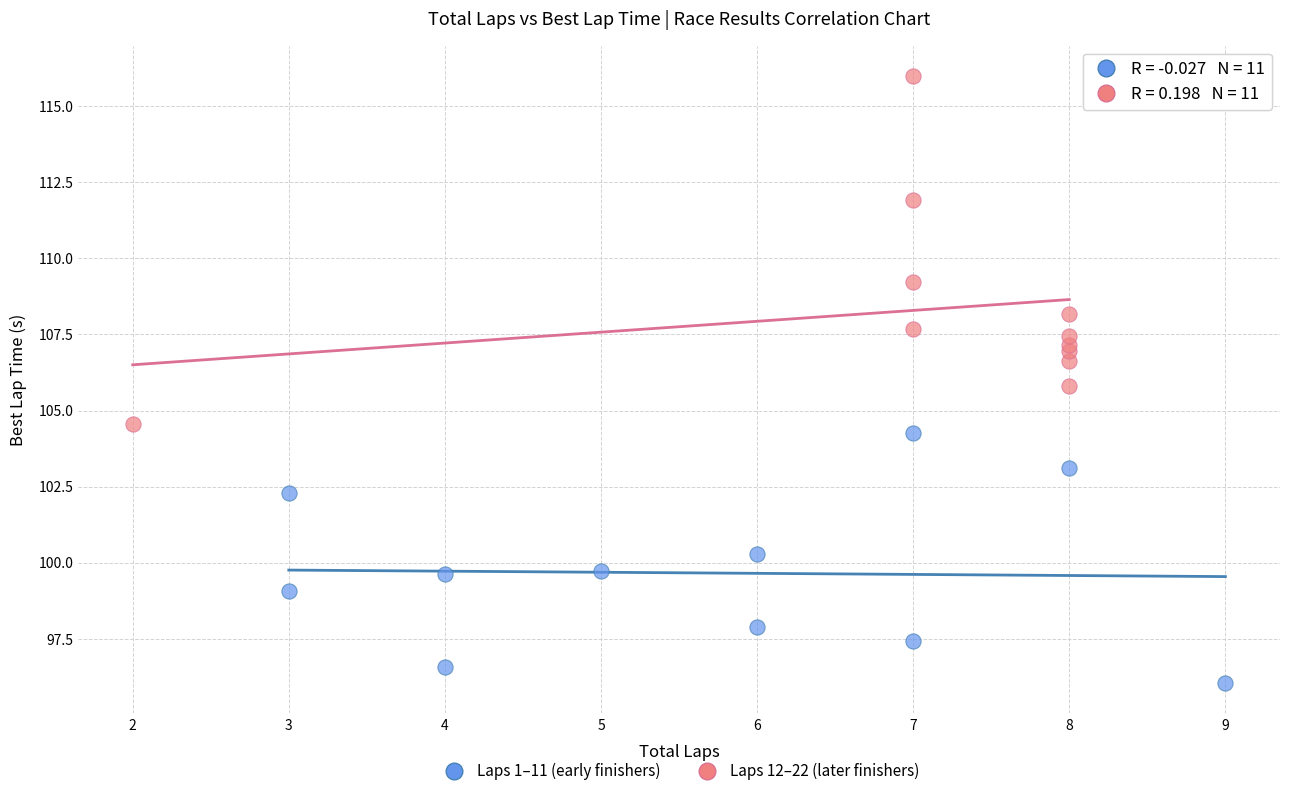

What are all the series names shown in the legend?

Laps 1–11 (early finishers), Laps 12–22 (later finishers)